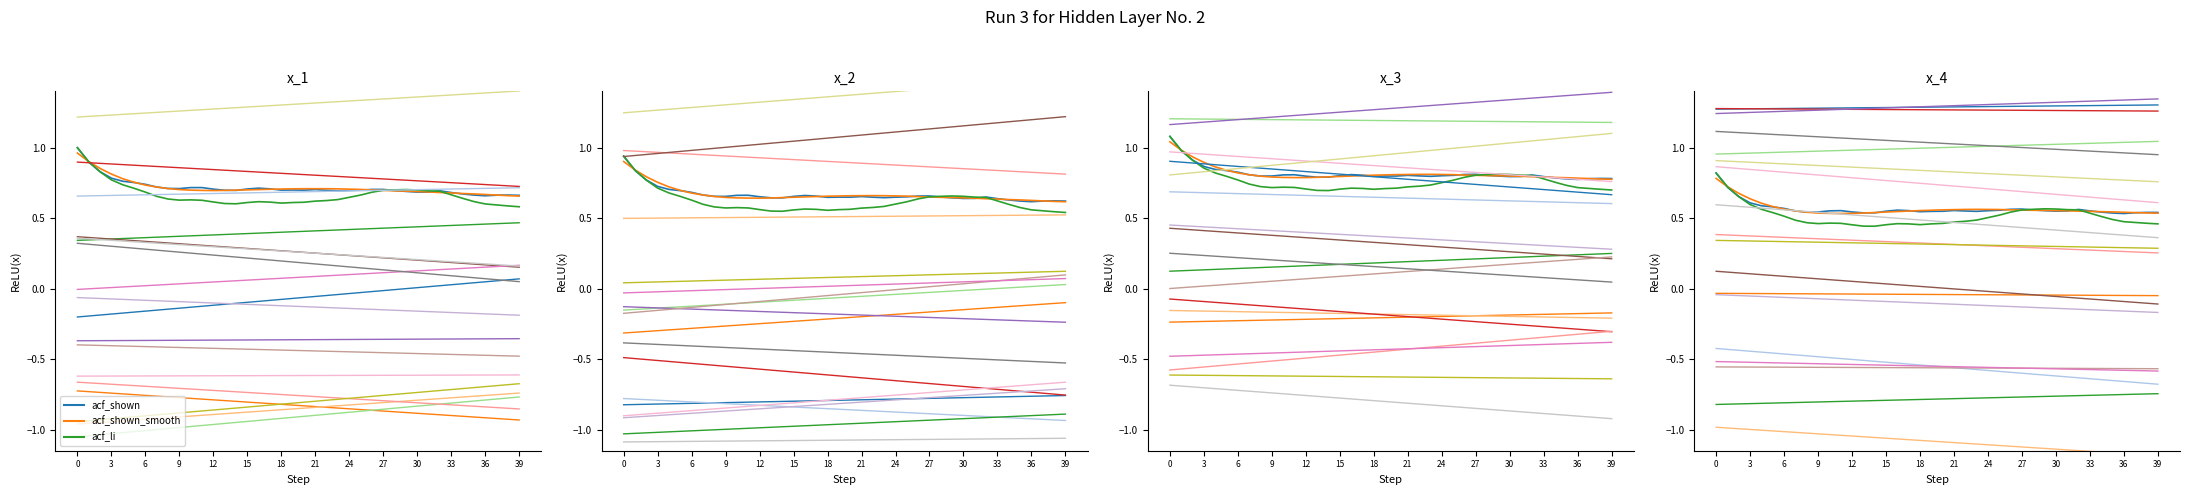

Does the chart display data point markers on the line(s)?

No